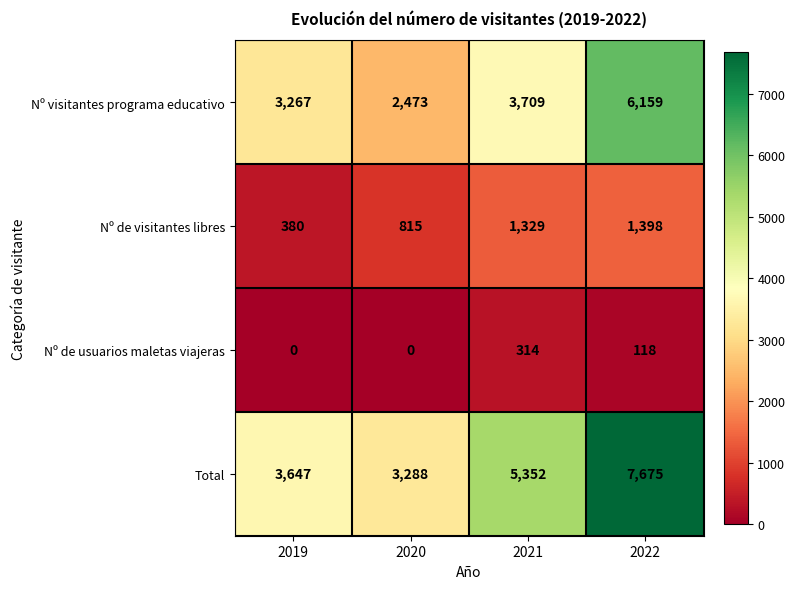

The Nº de visitantes libres series shows 1398 at 2022. True or false?

True